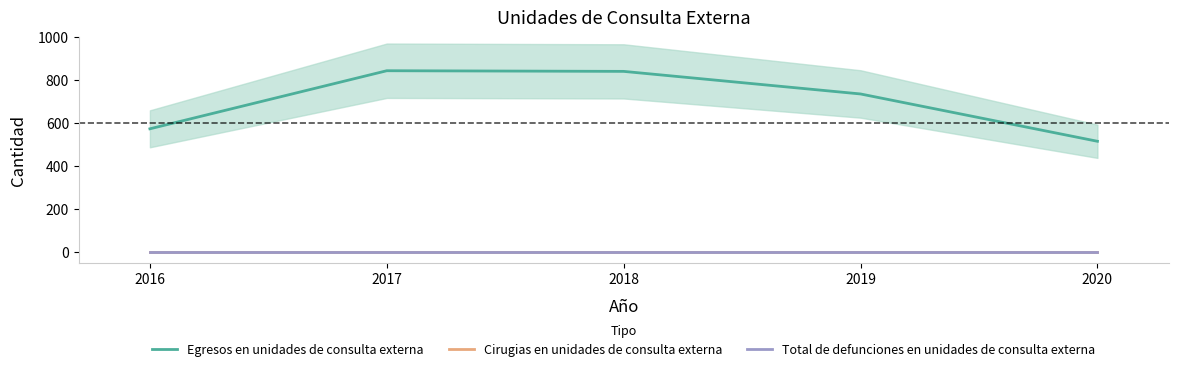

How many values in the Egresos en unidades de consulta externa series exceed 735?

2